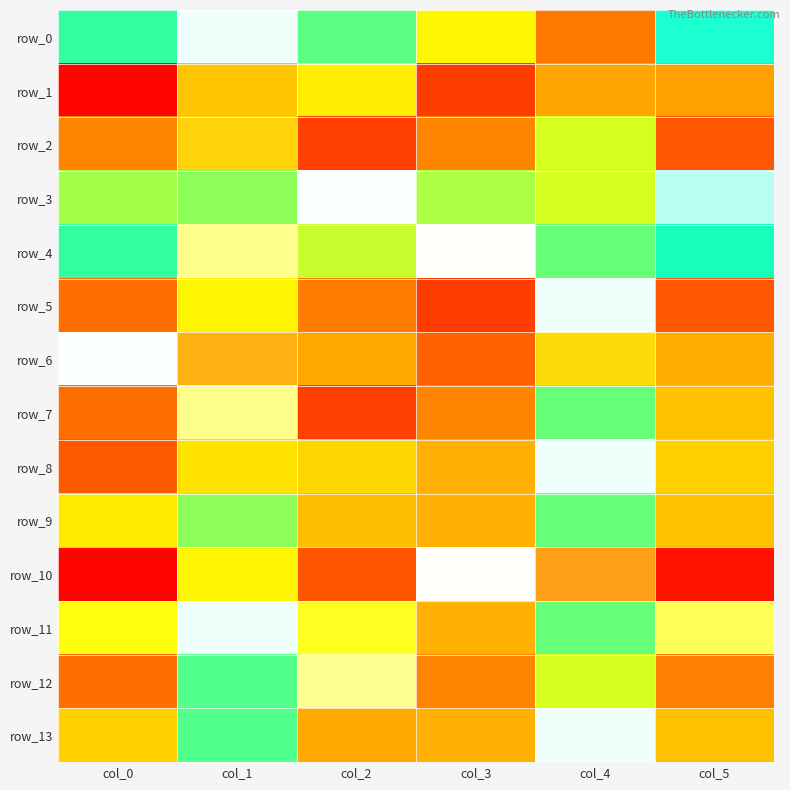

What value does the row_8 series have at col_5?

-0.6